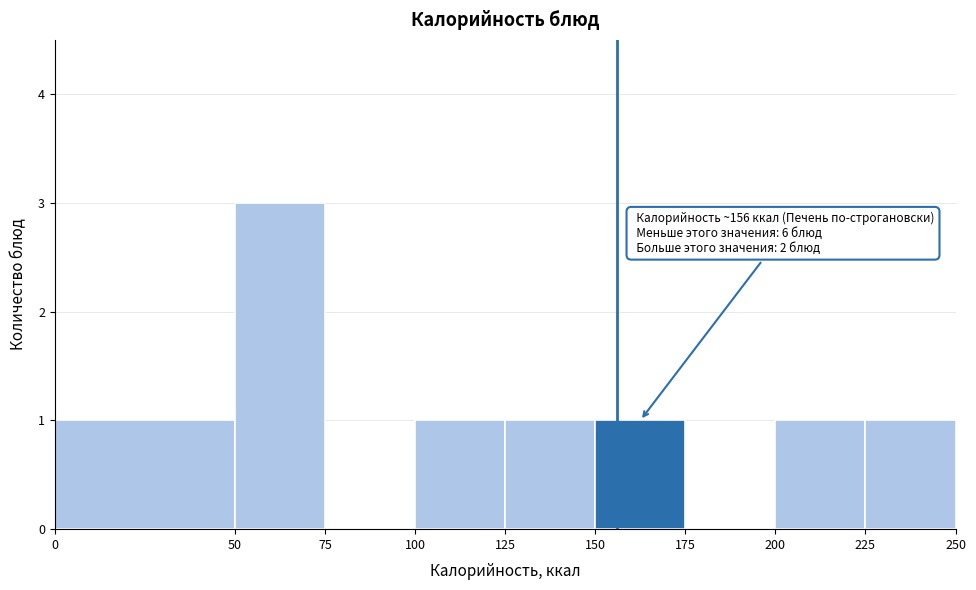

Over which range of the x-axis is the bar tallest?

50 to 75